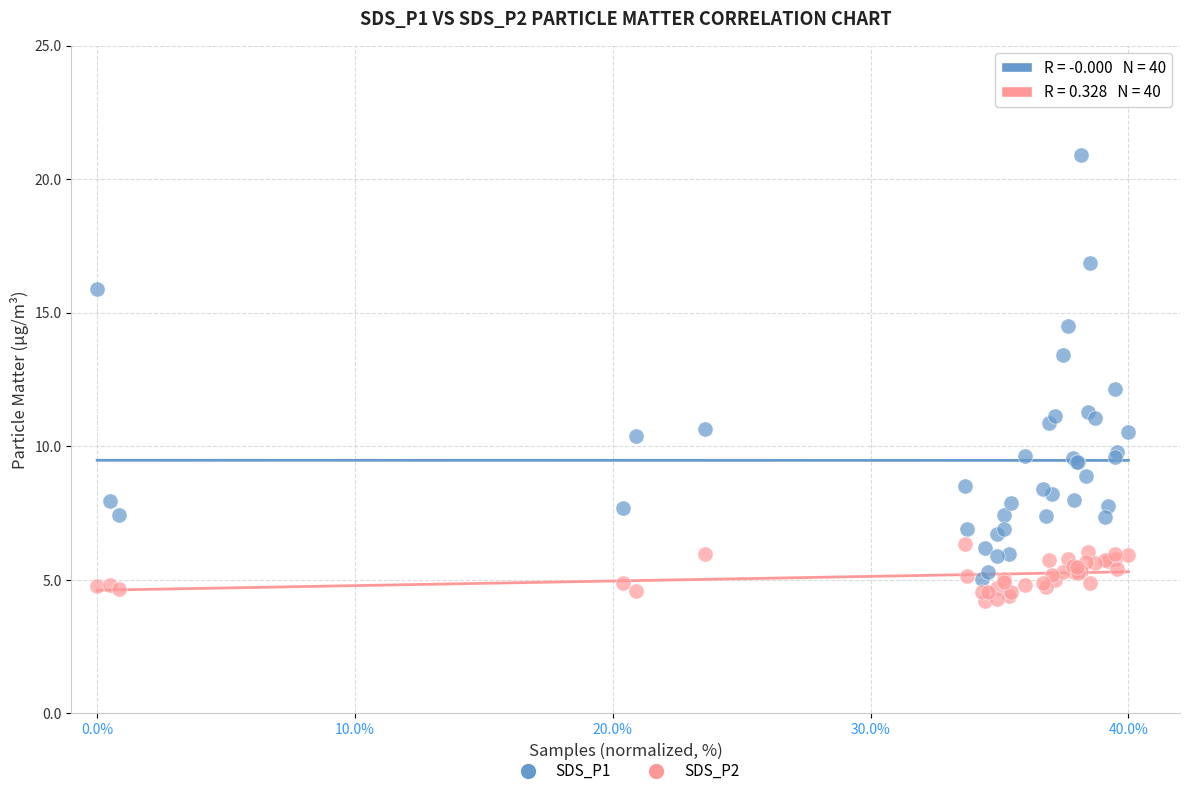

What are all the series names shown in the legend?

SDS_P1, SDS_P2